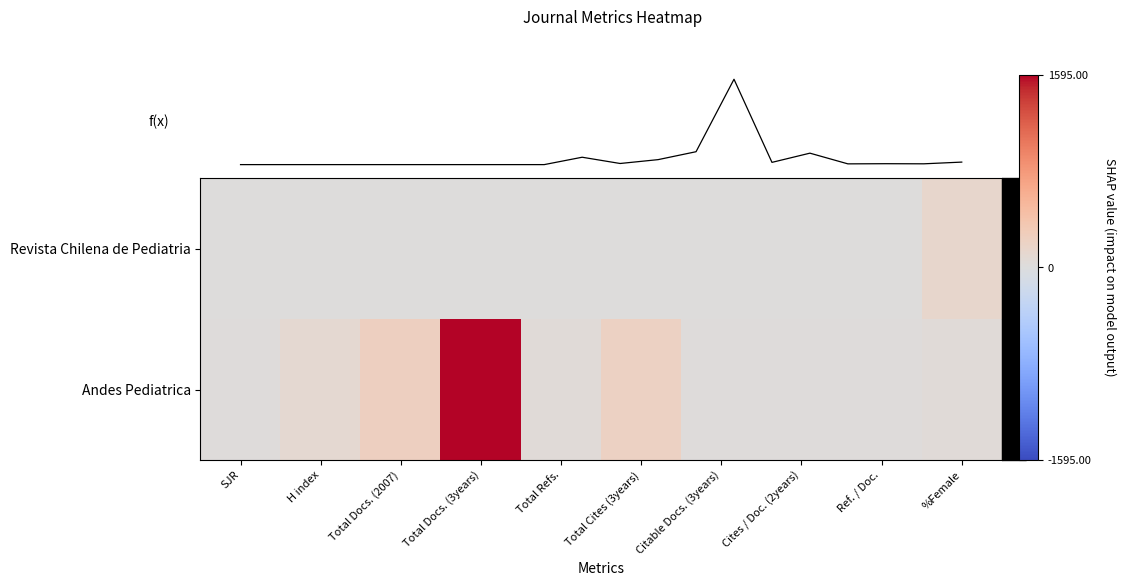

Reading right to left, list all the values displayed in this chart.

Revista Chilena de Pediatria: %Female=138	Ref. / Doc.=0	Cites / Doc. (2years)=0	Citable Docs. (3years)=0	Total Cites (3years)=0	Total Refs.=0	Total Docs. (3years)=0	Total Docs. (2007)=0	H index=0	SJR=0
Andes Pediatrica: %Female=47	Ref. / Doc.=15	Cites / Doc. (2years)=17	Citable Docs. (3years)=14	Total Cites (3years)=214	Total Refs.=42	Total Docs. (3years)=1595	Total Docs. (2007)=241	H index=93	SJR=21